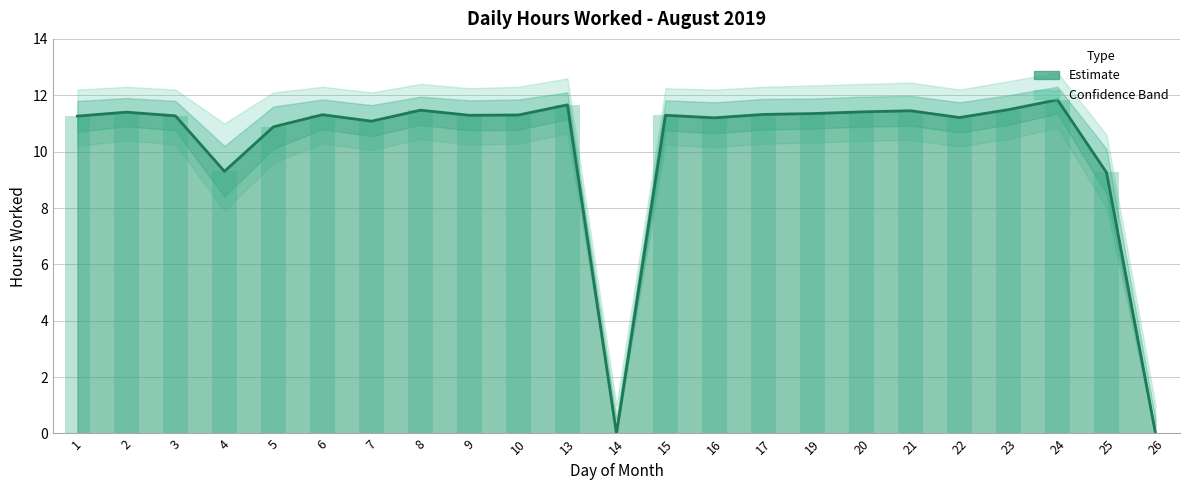

List the labels in order of value, smallest first.

14, 26, 25, 4, 5, 7, 16, 22, 1, 3, 9, 15, 10, 6, 17, 19, 2, 20, 21, 8, 23, 13, 24